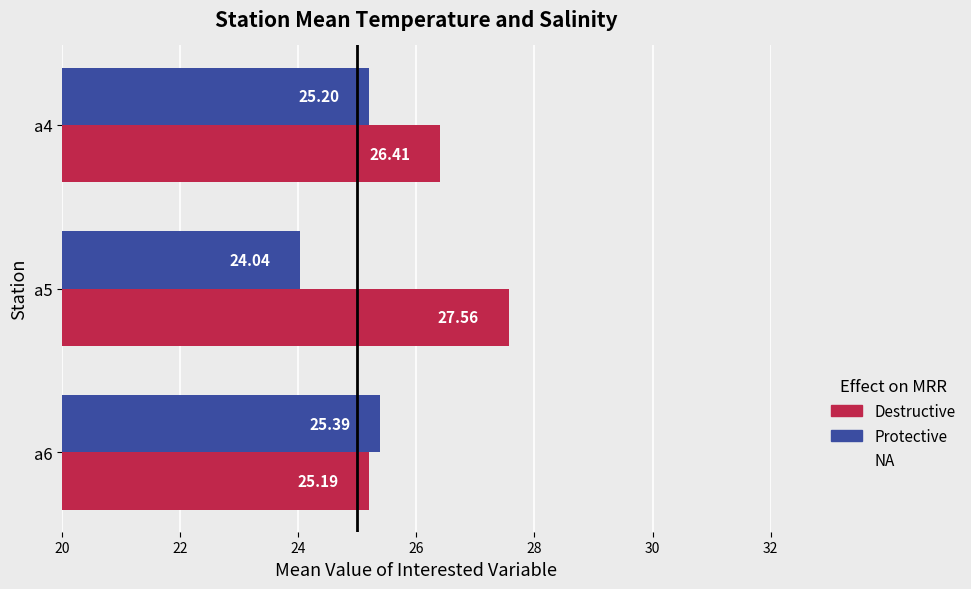

What is the spread (max minus min) of values at a5?

3.5